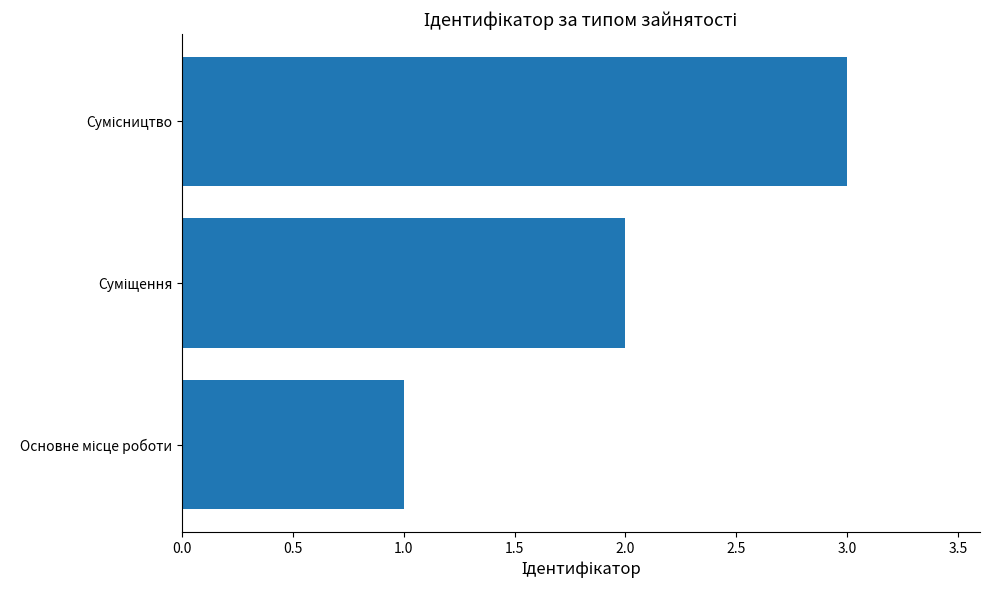

What is the greatest value displayed?

3